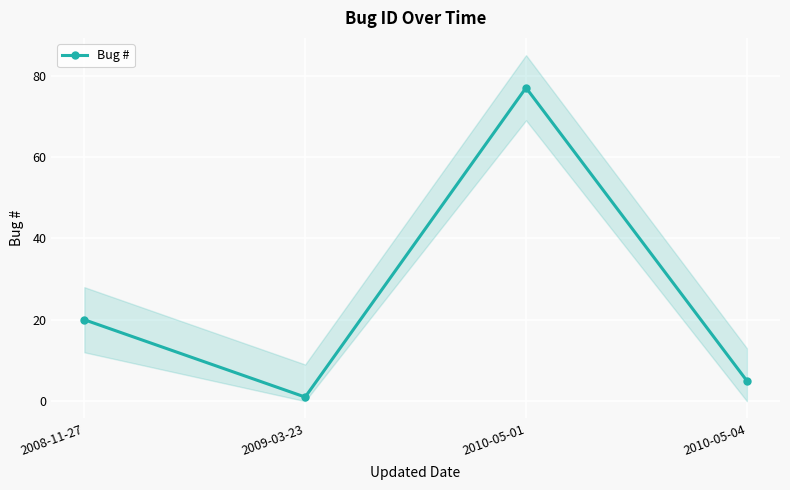

How many interior local valleys (lower than both neighbors) does the data have?

1